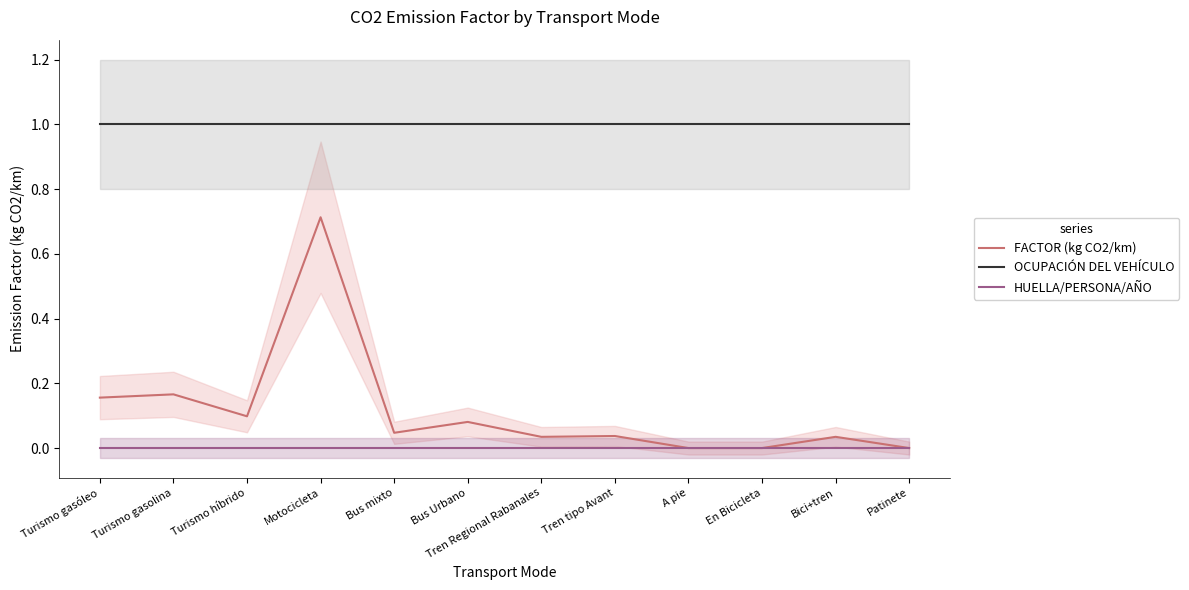

Between Tren tipo Avant and A pie, which is larger?

Tren tipo Avant